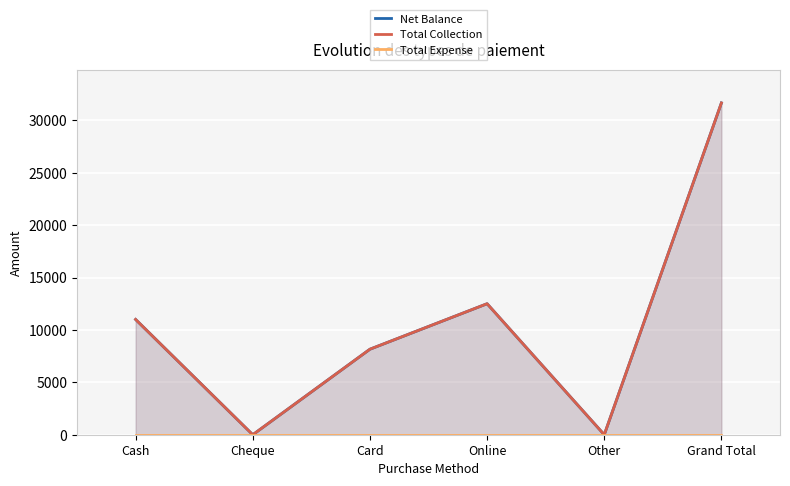

Which series changed the most between Cheque and Other?

Net Balance